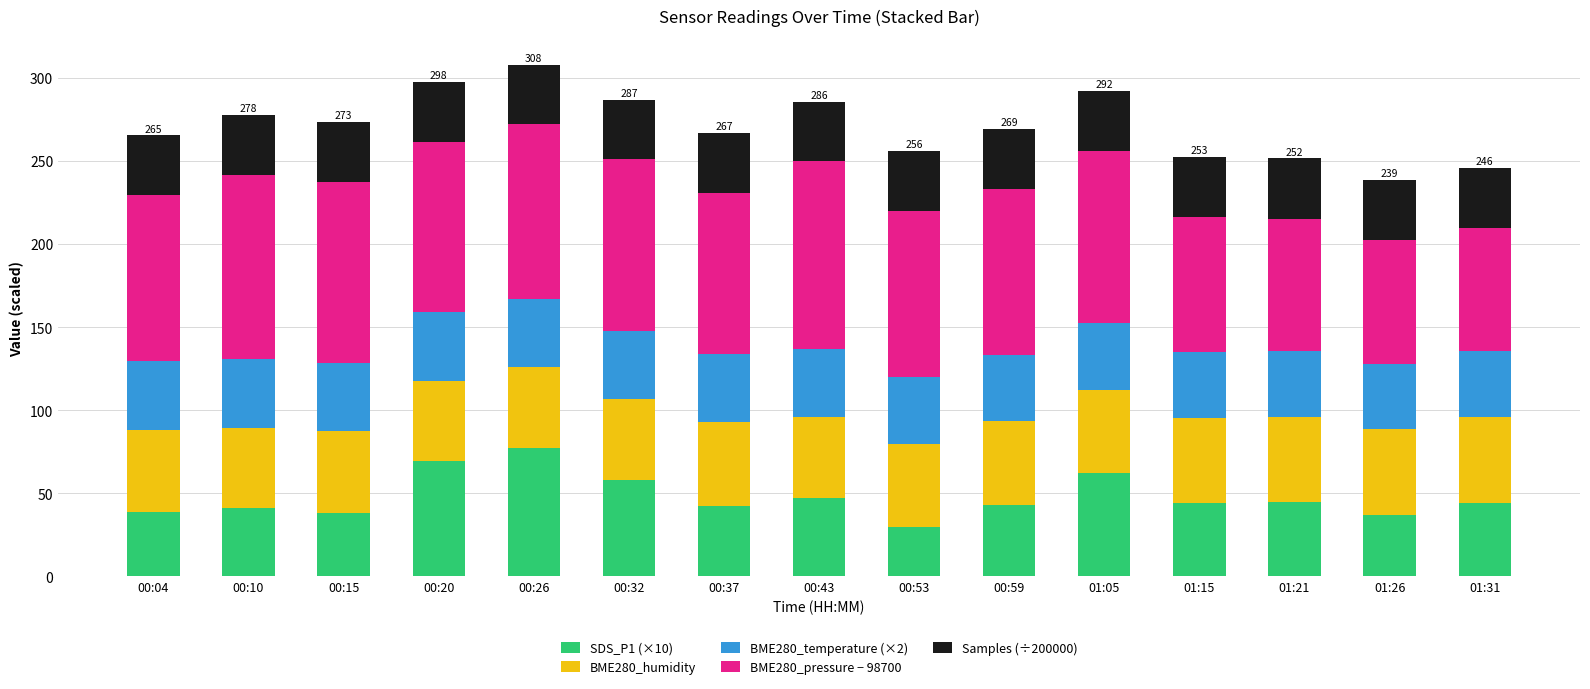

Which category has the highest value in the SDS_P1 (×10) series?

00:26